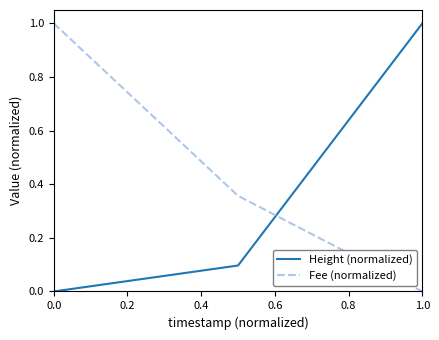

Which series has the largest total across all categories?

Fee (normalized)